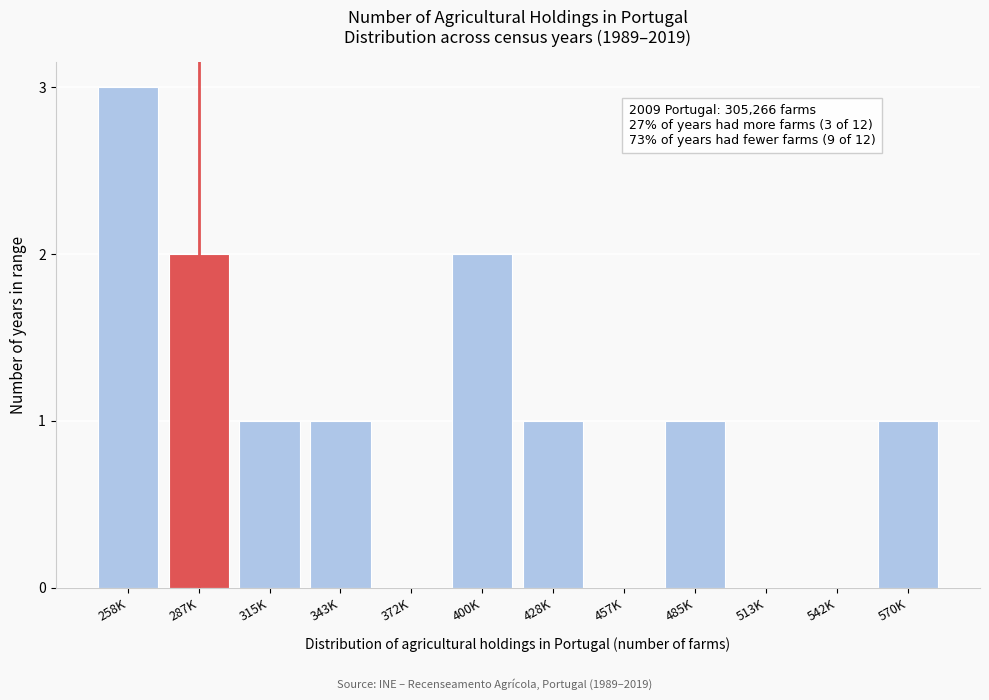

Reading right to left, what are all the values shown in this chart?

570K=1	542K=0	513K=0	485K=1	457K=0	428K=1	400K=2	372K=0	343K=1	315K=1	287K=2	258K=3